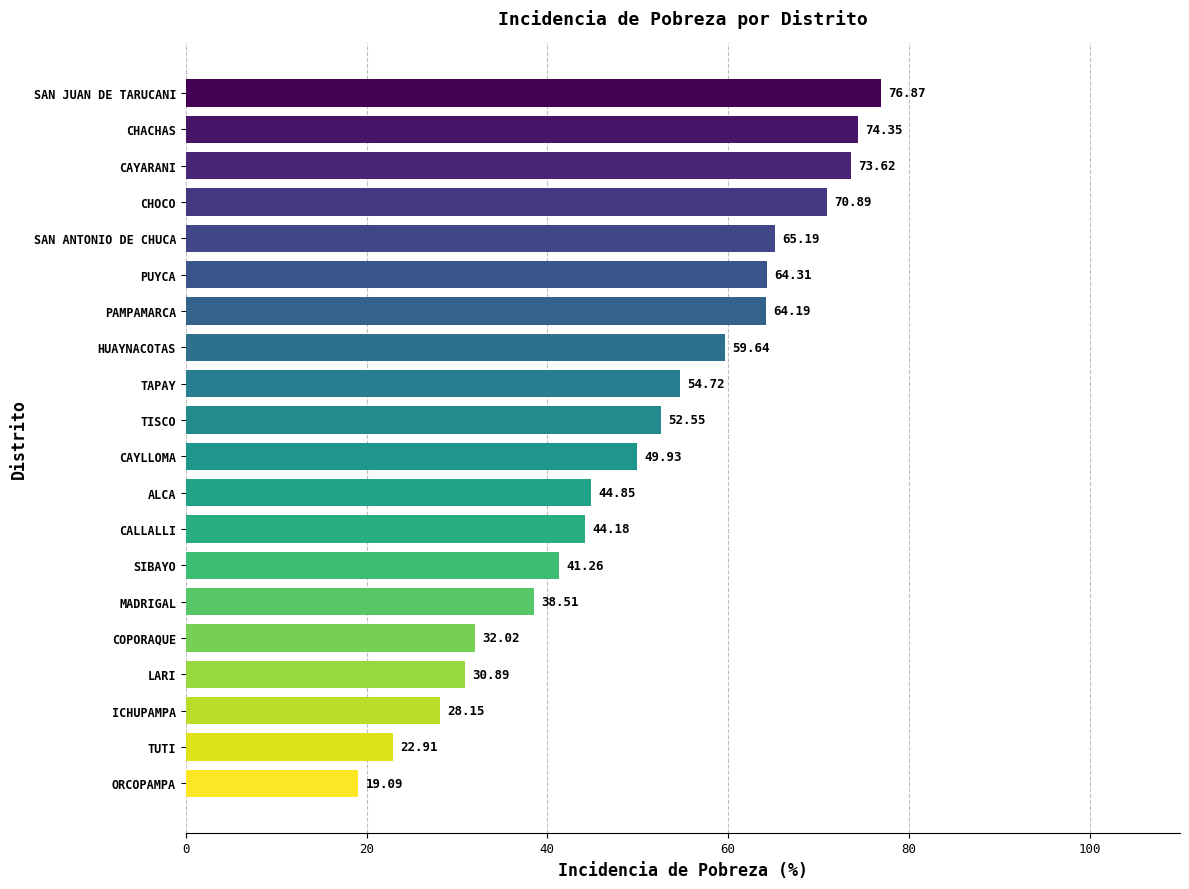

What is the change in value from CAYLLOMA to CHACHAS?

+24.4